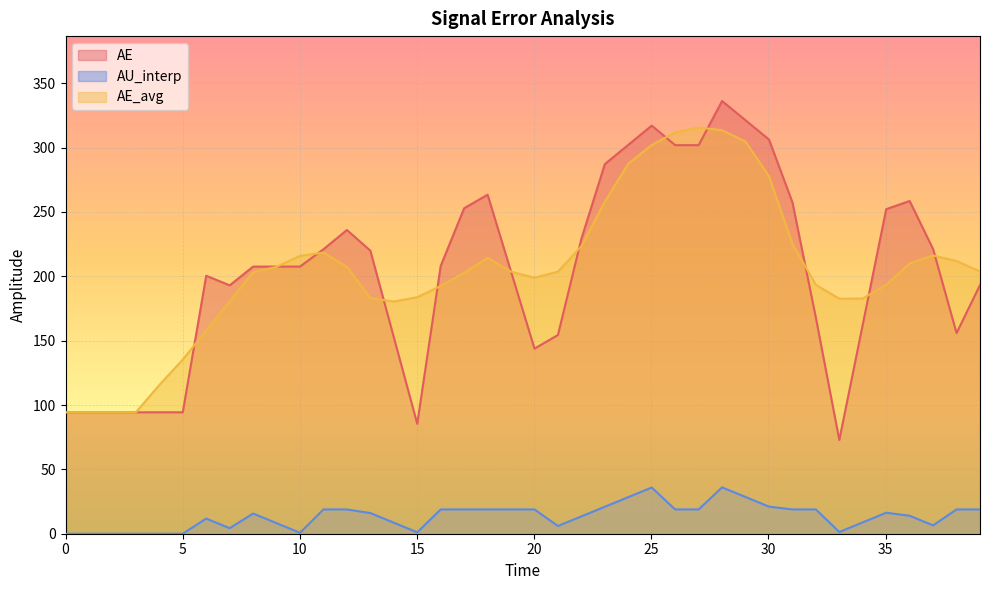

After their last crossing, which series has the higher values: AE or AE_avg?

AE_avg